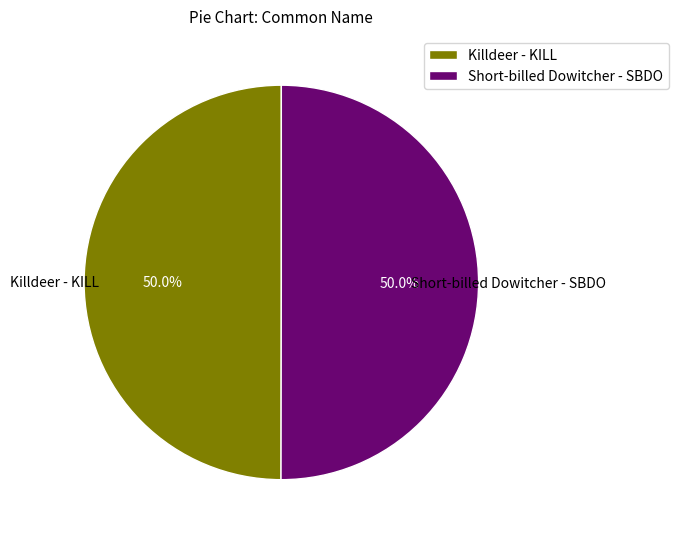

What is the ratio of the value at Short-billed Dowitcher - SBDO to the value at Killdeer - KILL?

1.0